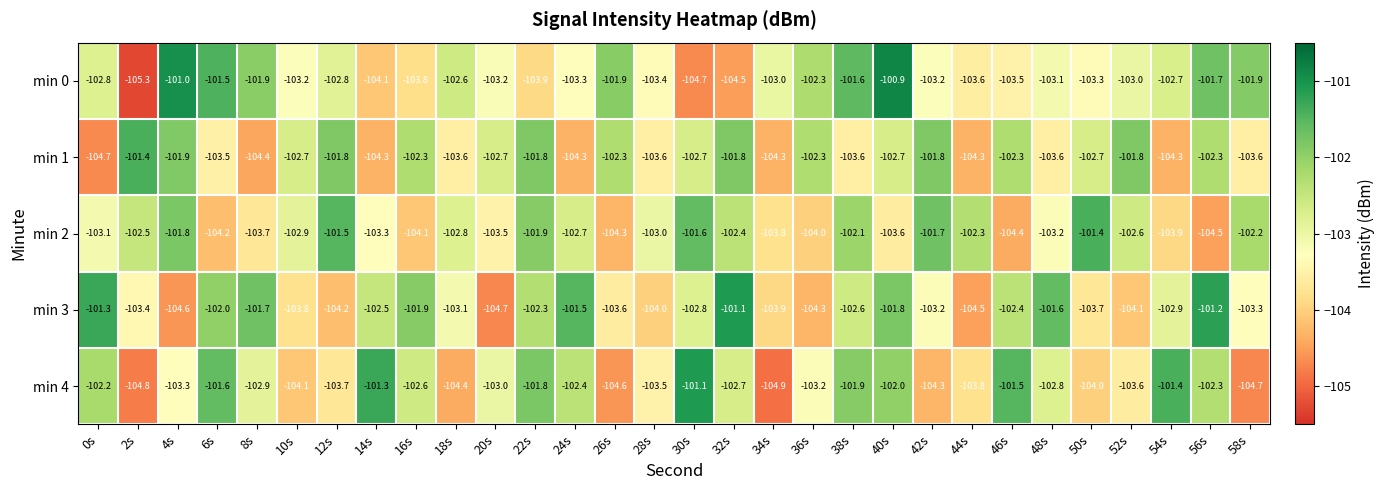

What is the spread (max minus min) of values at 12s?

2.7